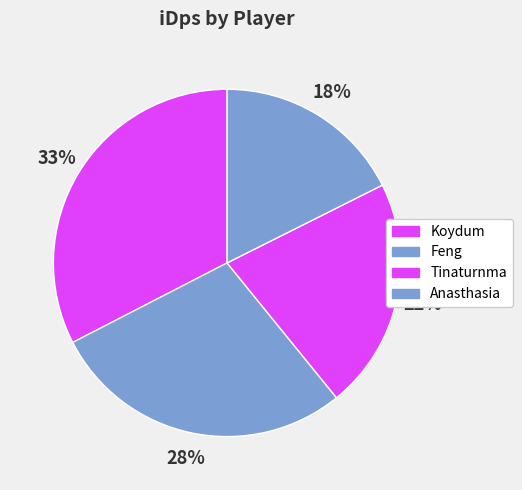

Count the number of slices in the pie.

4